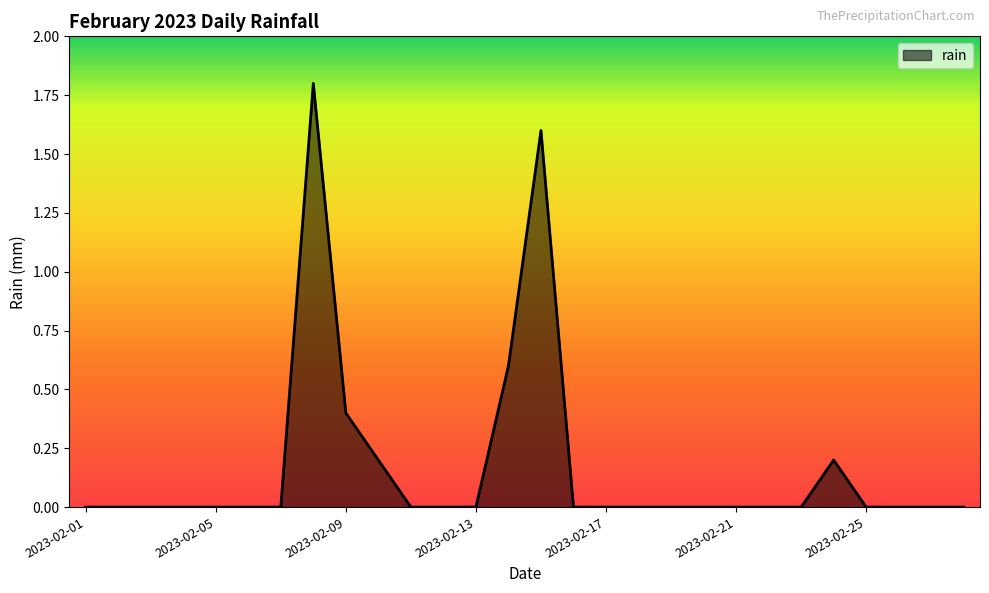

What is the maximum value shown in the chart?

1.8